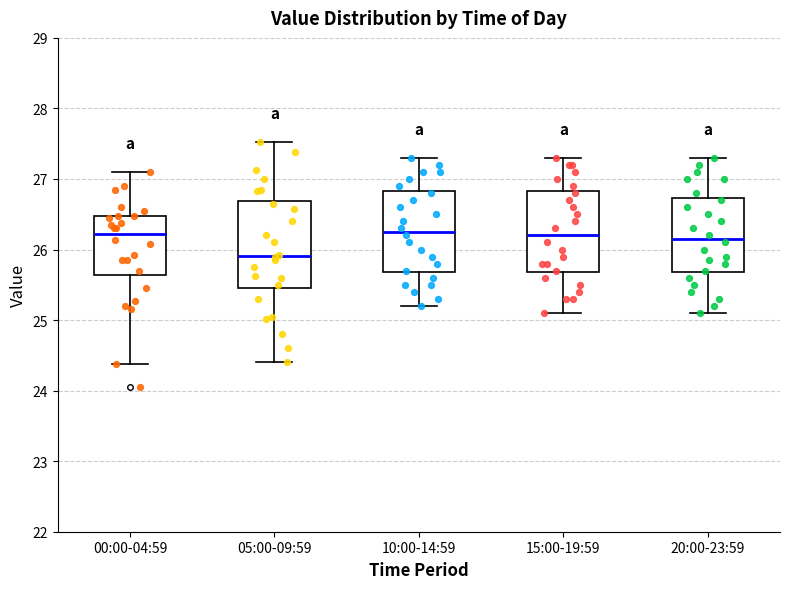

Reading left to right, transcribe this box plot: for each box, give where its median line is, the range the box spans, and where its two whiskers end, as read against the y-axis. The values are not printed on the chart, so give them approximately, as read against the axis.

00:00-04:59: median 26.2, box 25.6 to 26.5, whiskers 24.4 to 27.1
05:00-09:59: median 25.9, box 25.5 to 26.7, whiskers 24.4 to 27.5
10:00-14:59: median 26.3, box 25.7 to 26.8, whiskers 25.2 to 27.3
15:00-19:59: median 26.2, box 25.7 to 26.8, whiskers 25.1 to 27.3
20:00-23:59: median 26.2, box 25.7 to 26.7, whiskers 25.1 to 27.3